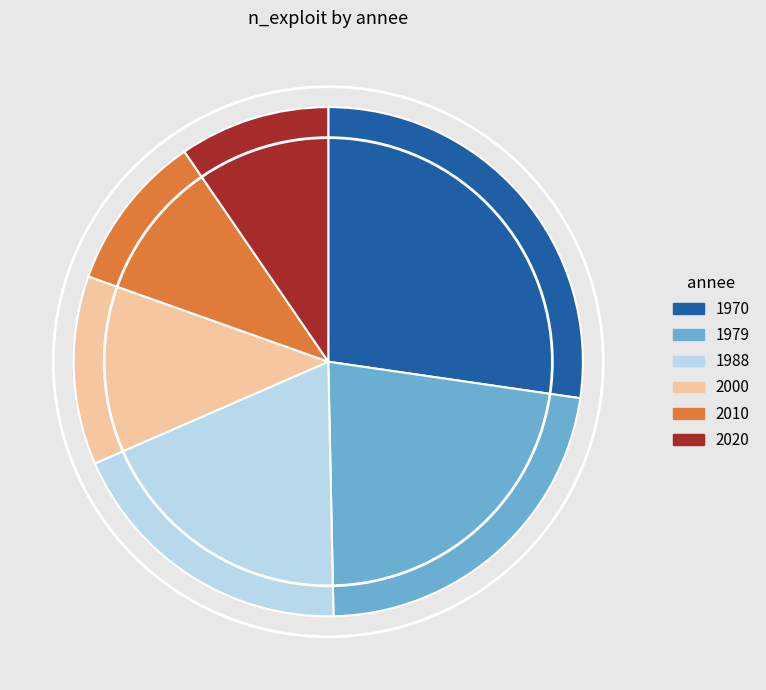

Is it true that 2020 is 10% of the pie?

True